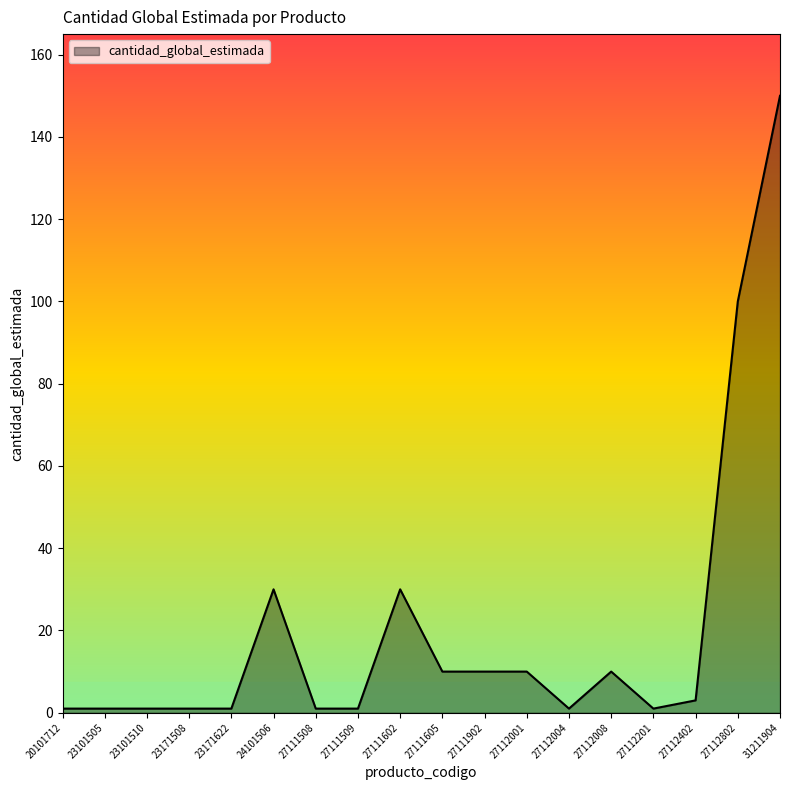

How many lines are shown in the chart?

1